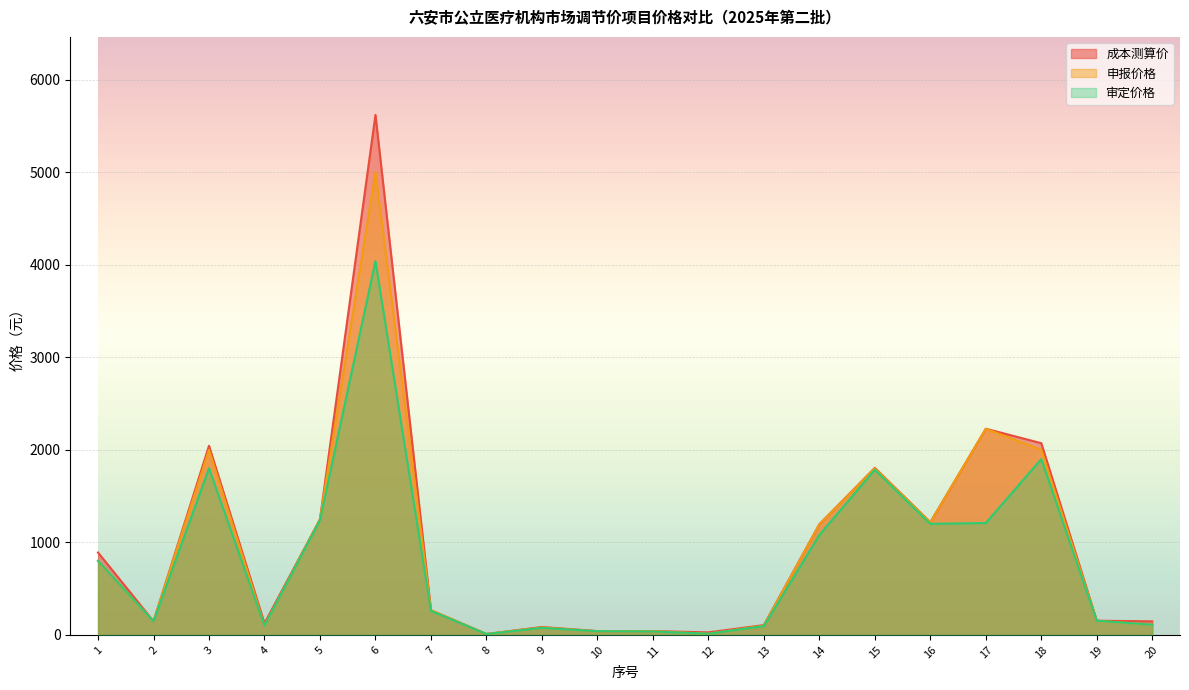

Which series has the largest range (max minus min)?

成本测算价